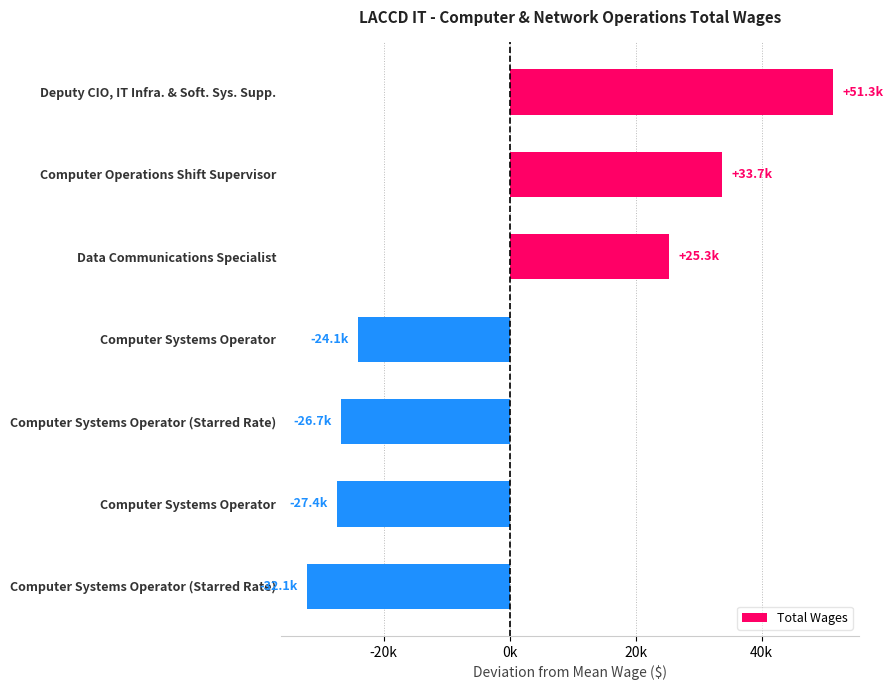

Are the bars horizontal?

Yes